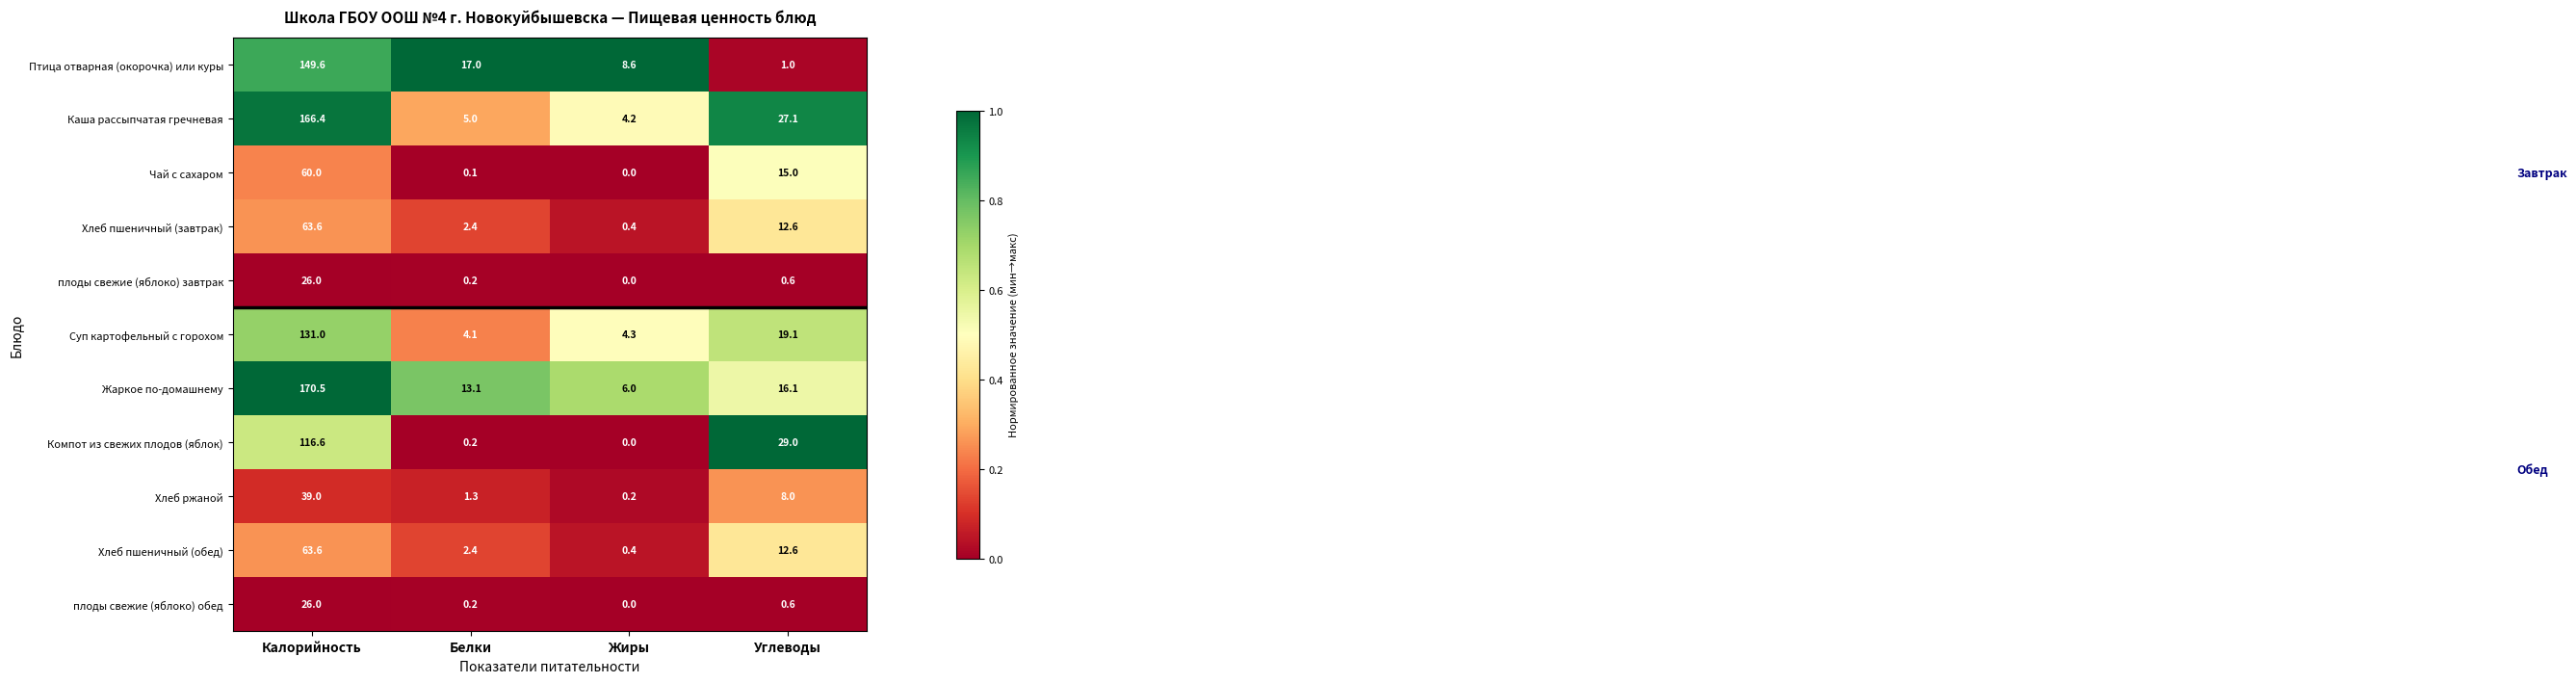

What is the spread (max minus min) of values at Углеводы?

28.4